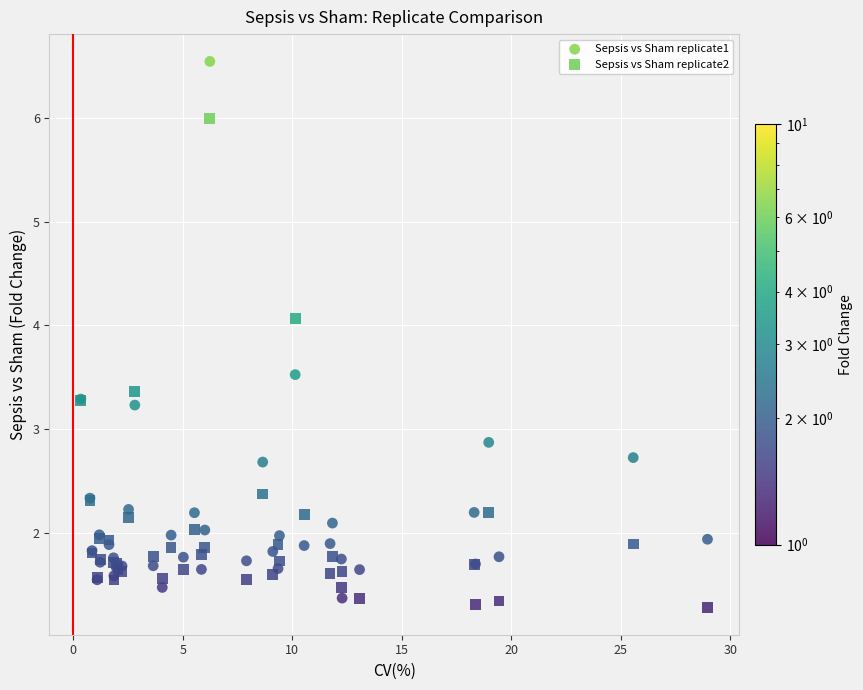

Across all series, what Y value is closest to 3?

2.9